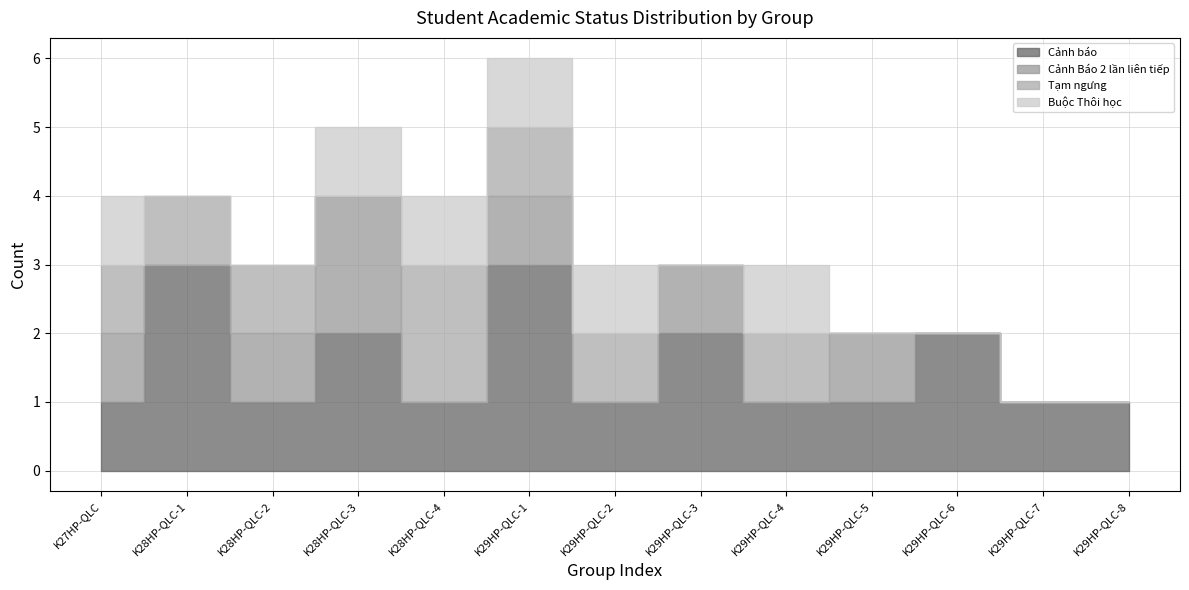

At which category is the sum across all series the highest?

K29HP-QLC-1